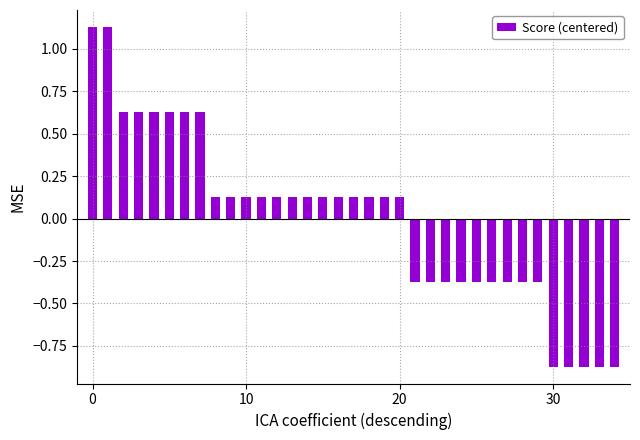

What is the difference between the second highest and minimum values?

2.0